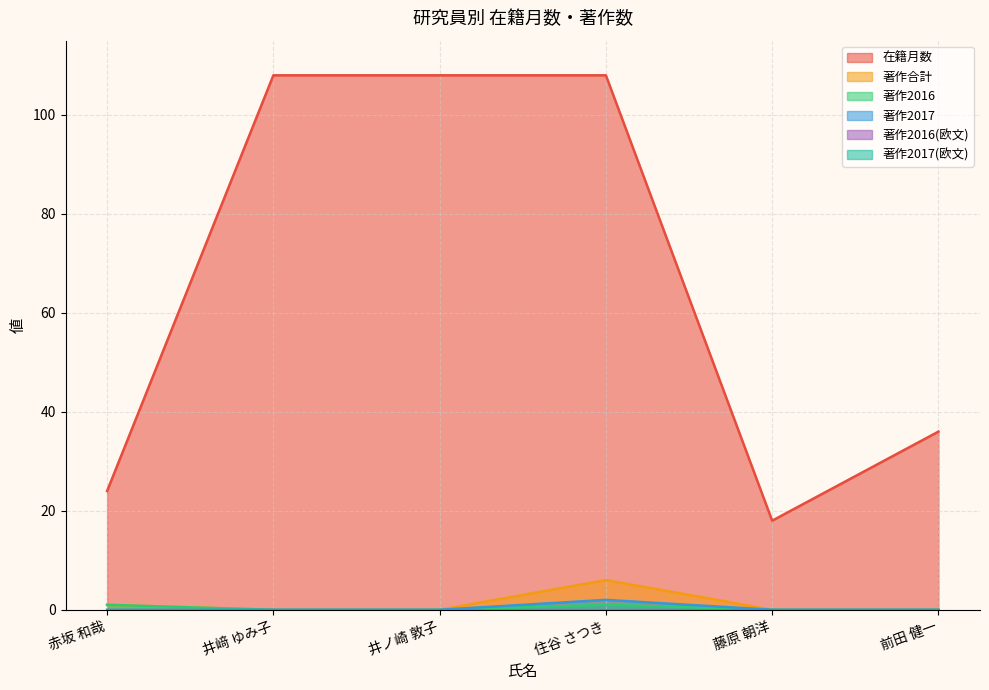

True or false: 著作合計 and 在籍月数 intersect in this chart.

False